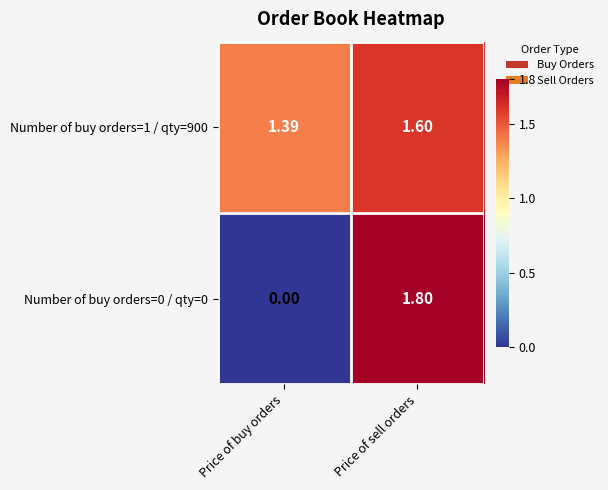

At which label does Number of buy orders=1 / qty=900 reach its minimum?

Price of buy orders